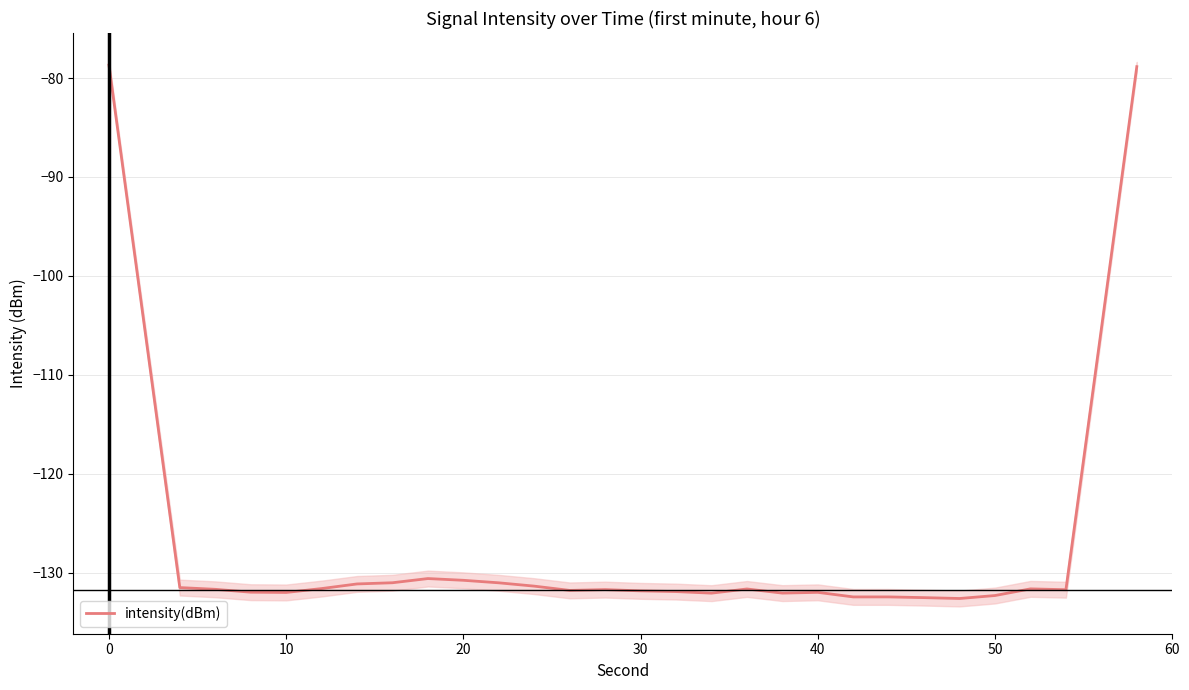

What is the minimum value for intensity(dBm)?

-132.6